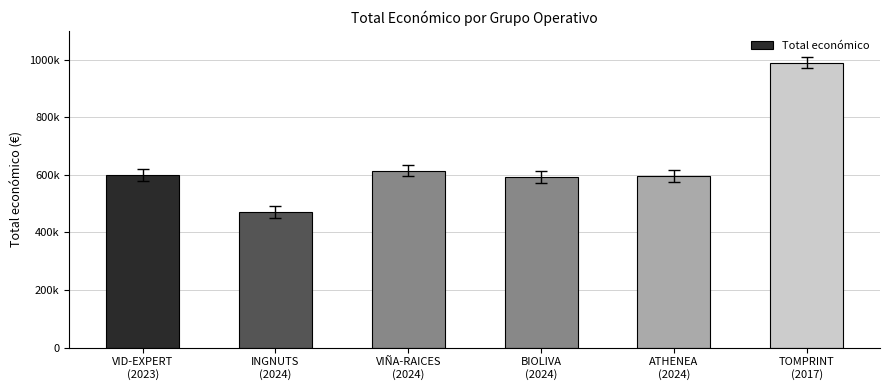

Reading right to left, list all the values displayed in this chart.

989973	595436	592475	614907	470675	599444